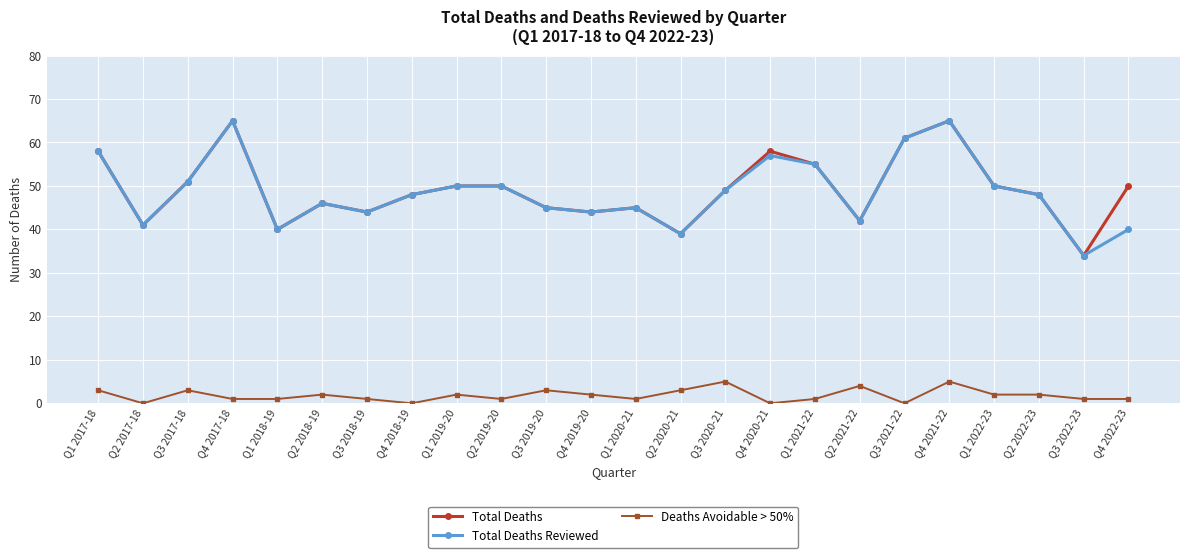

What position from the right is Q3 2018-19?

18